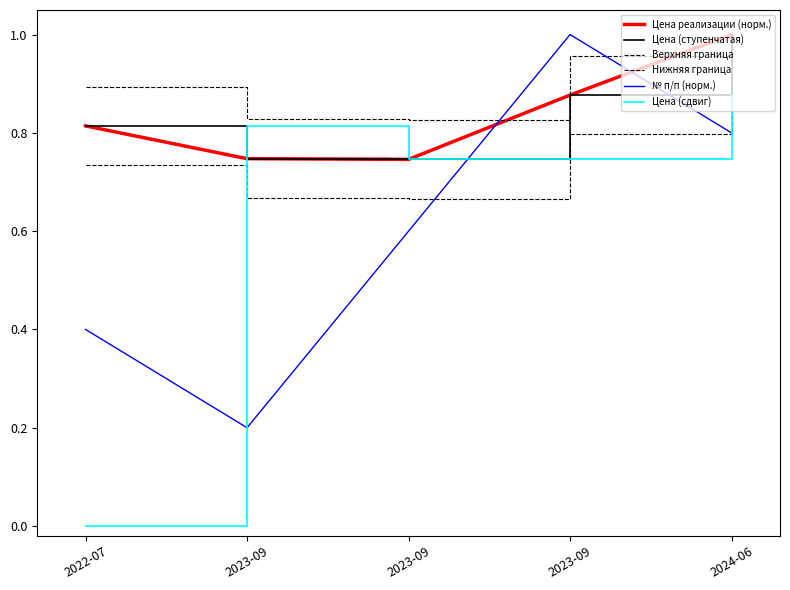

What is the value of the Цена реализации (норм.) point at the 2nd from the left?

0.7